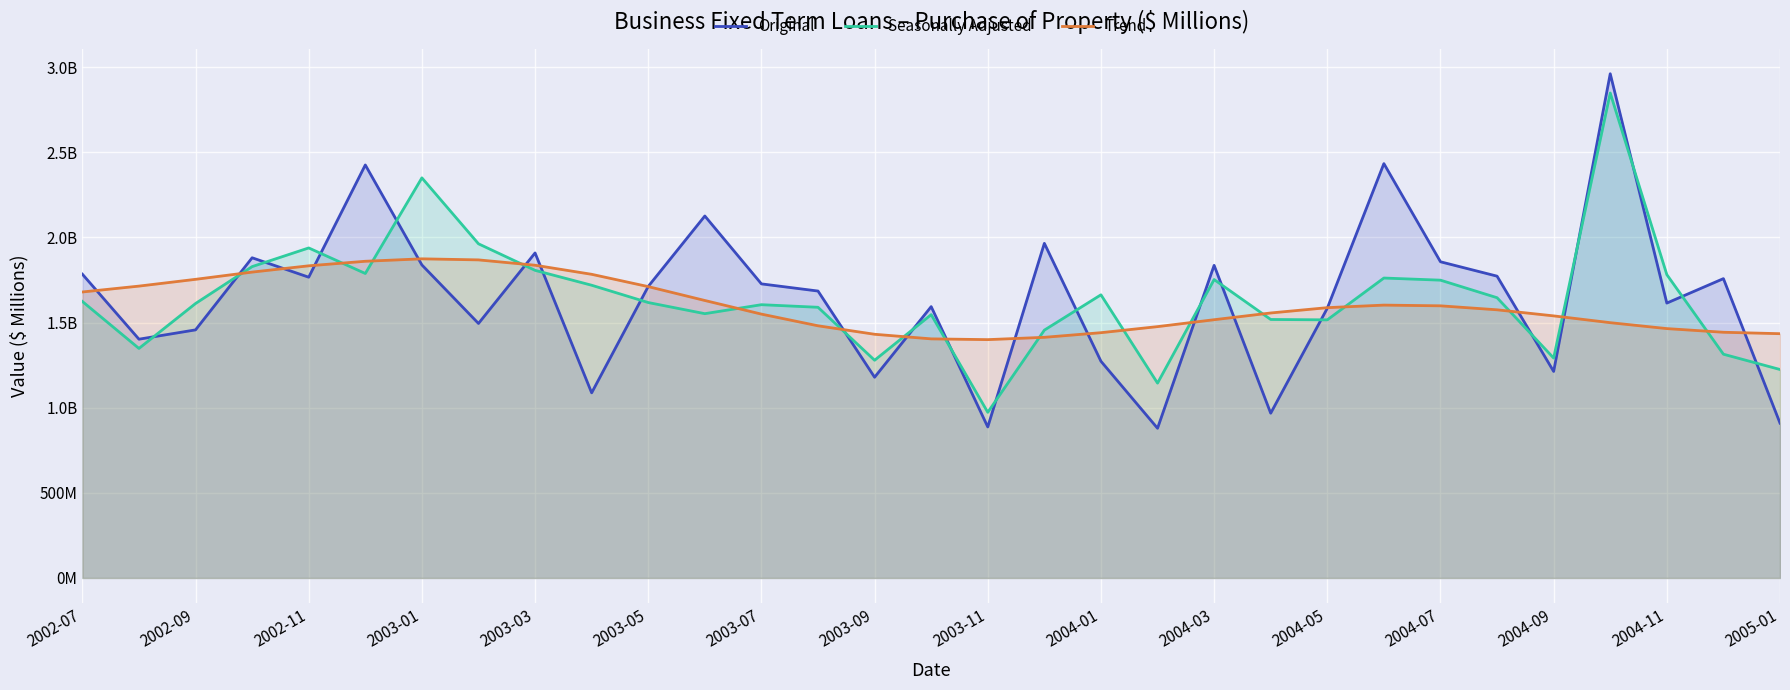

Does the chart display data point markers on the line(s)?

No